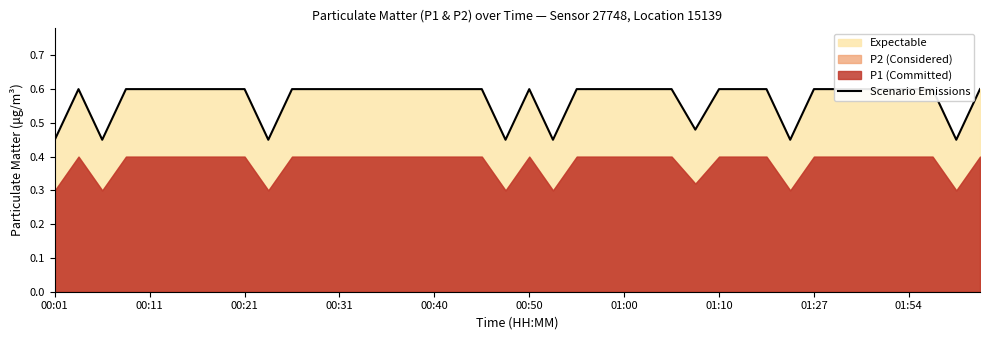

How many interior local peaks (higher than both neighbors) does the data have?

2